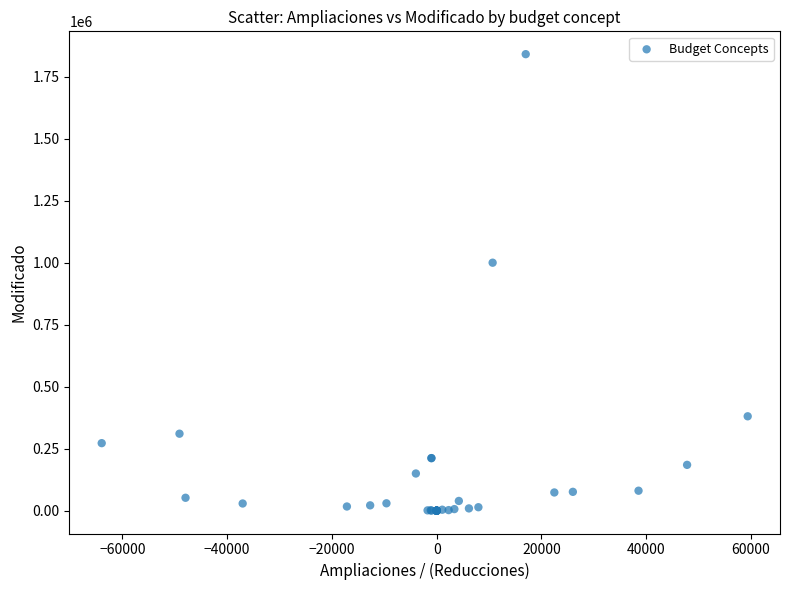

What Y value in the scatter plot is closest to 920817?

1000356.0